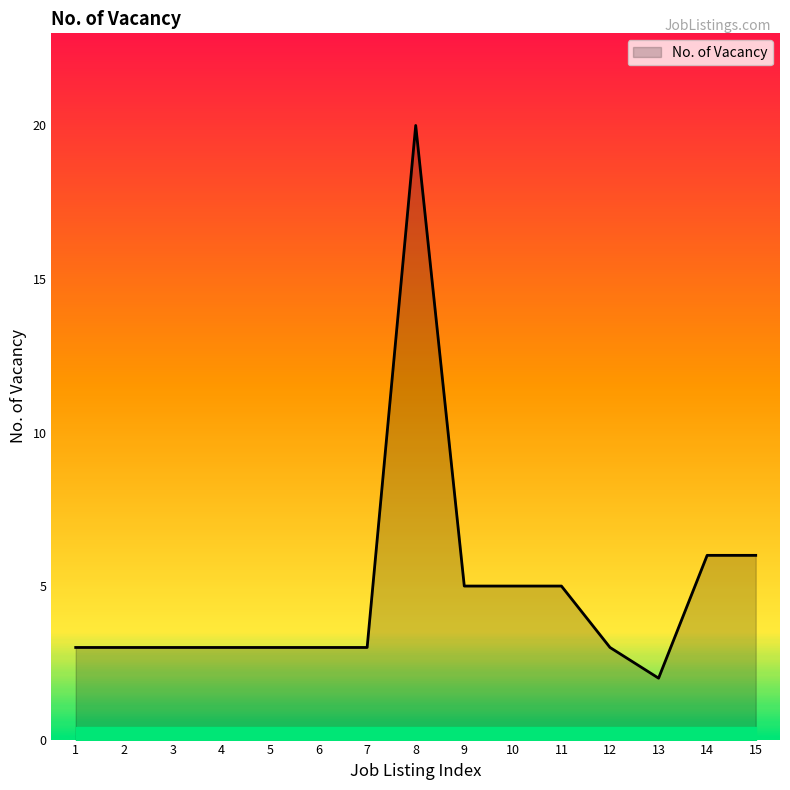

Is it true that the value at 4 is 3?

True